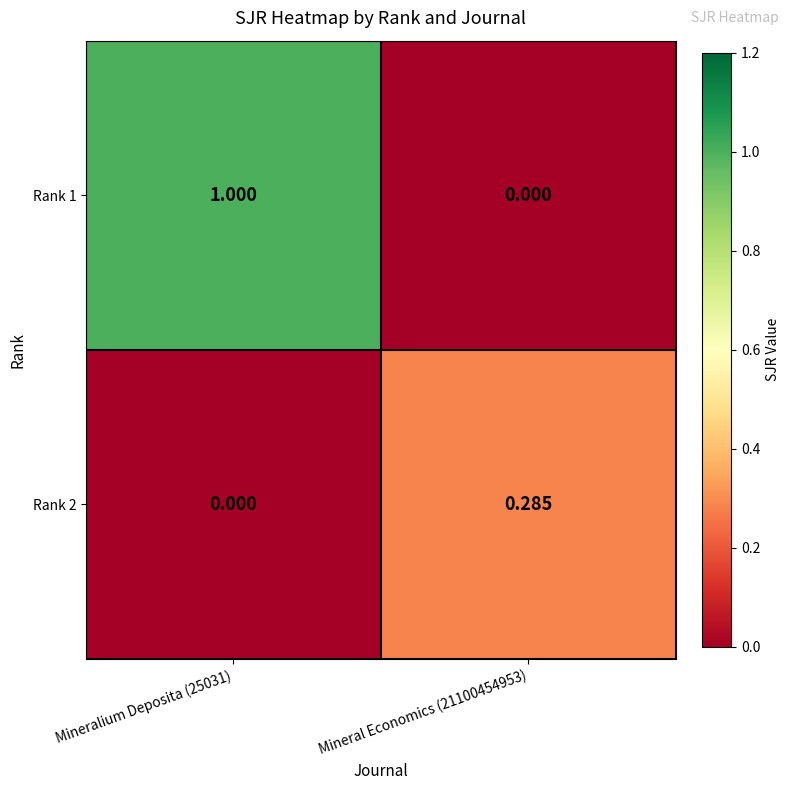

Is the value of Rank 1 at Mineralium Deposita (25031) greater than the value of Rank 2 at Mineral Economics (21100454953)?

Yes